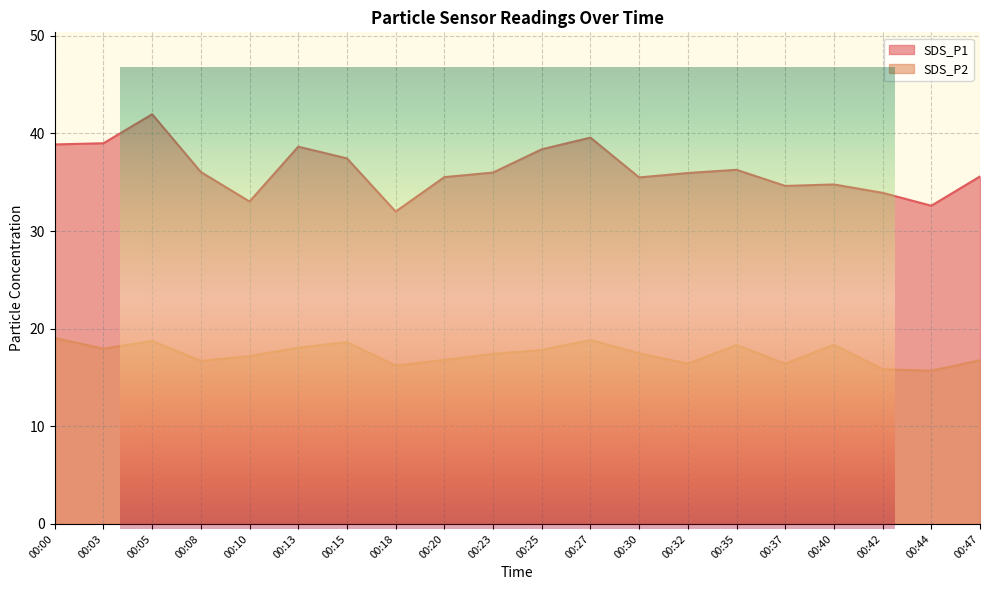

True or false: SDS_P1 and SDS_P2 intersect in this chart.

False